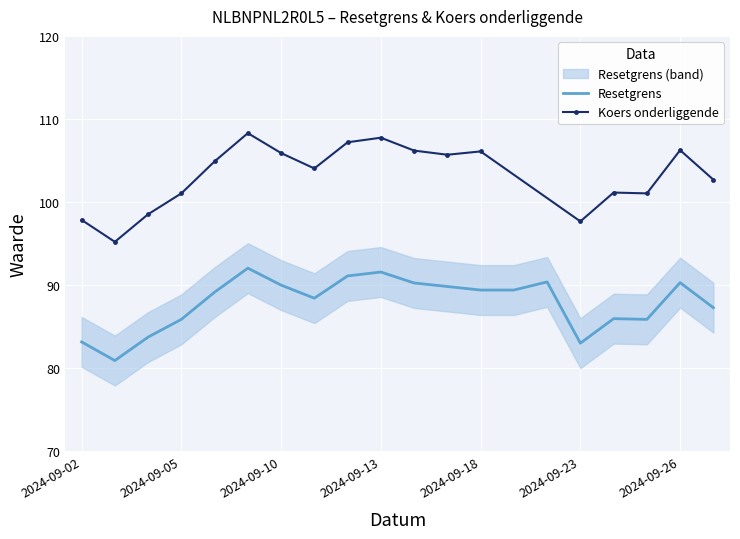

The Resetgrens series shows 90.0 at 2024-09-10. True or false?

True